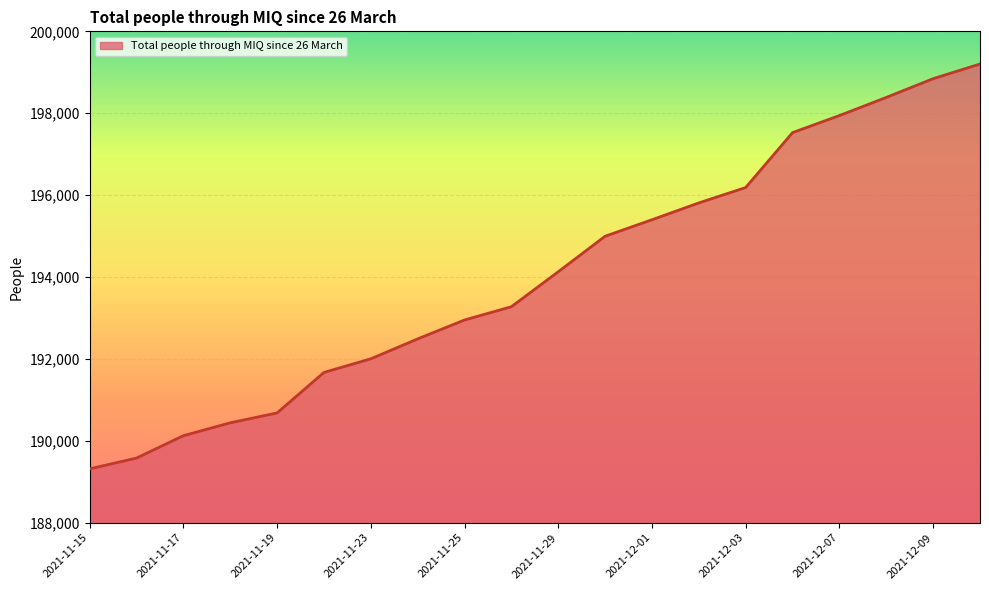

Does the chart display data point markers on the line(s)?

No